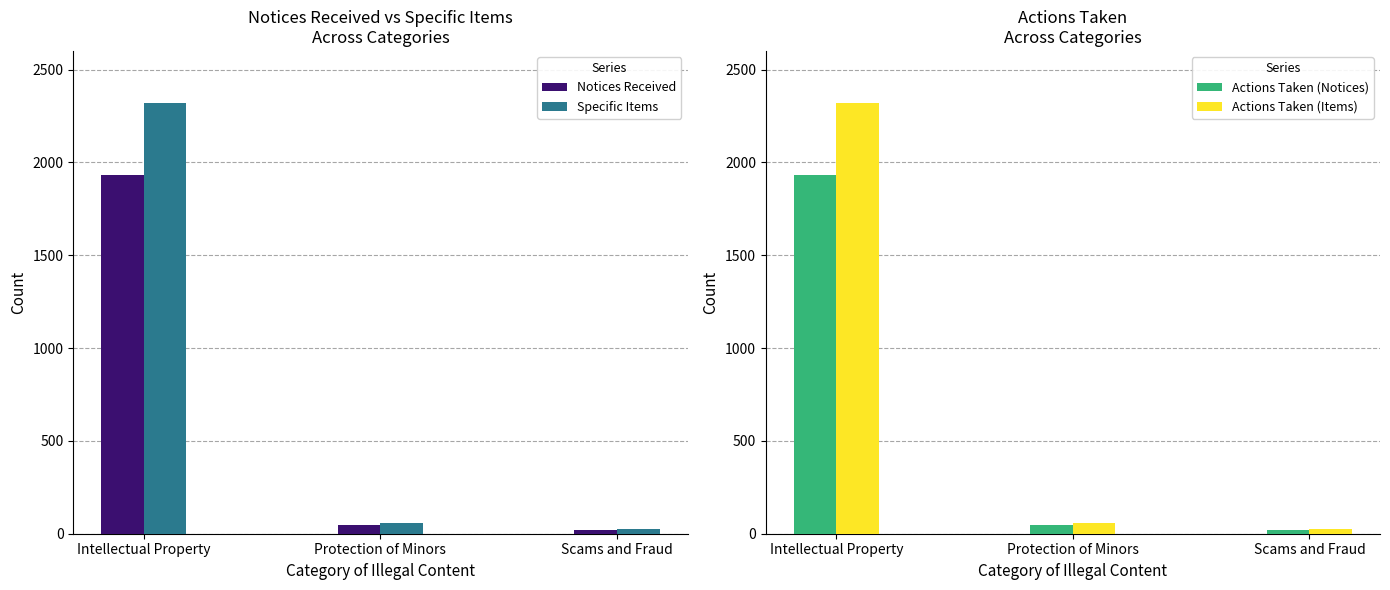

List the labels in order of Actions Taken (Items) value, smallest first.

Scams and Fraud, Protection of Minors, Intellectual Property